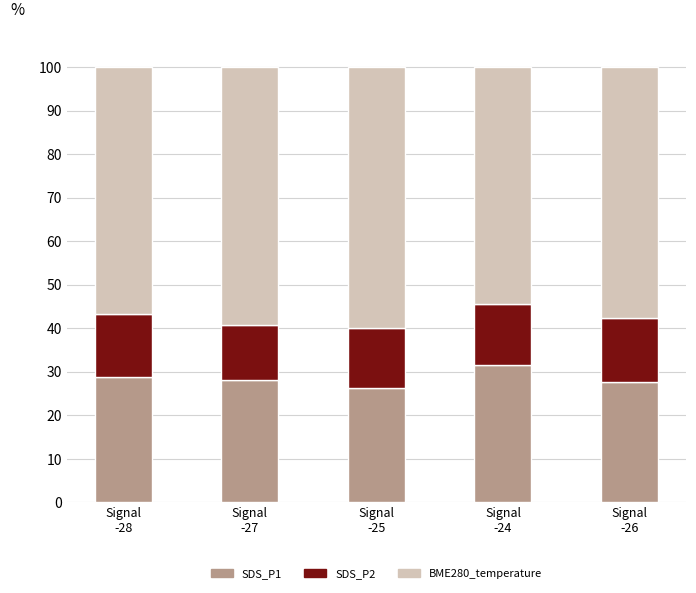

Are the bars horizontal?

No